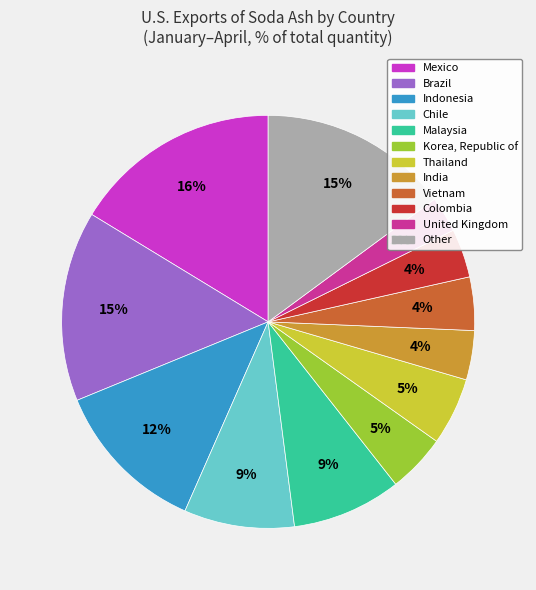

To the nearest percent, what is the average slice percentage?

8%